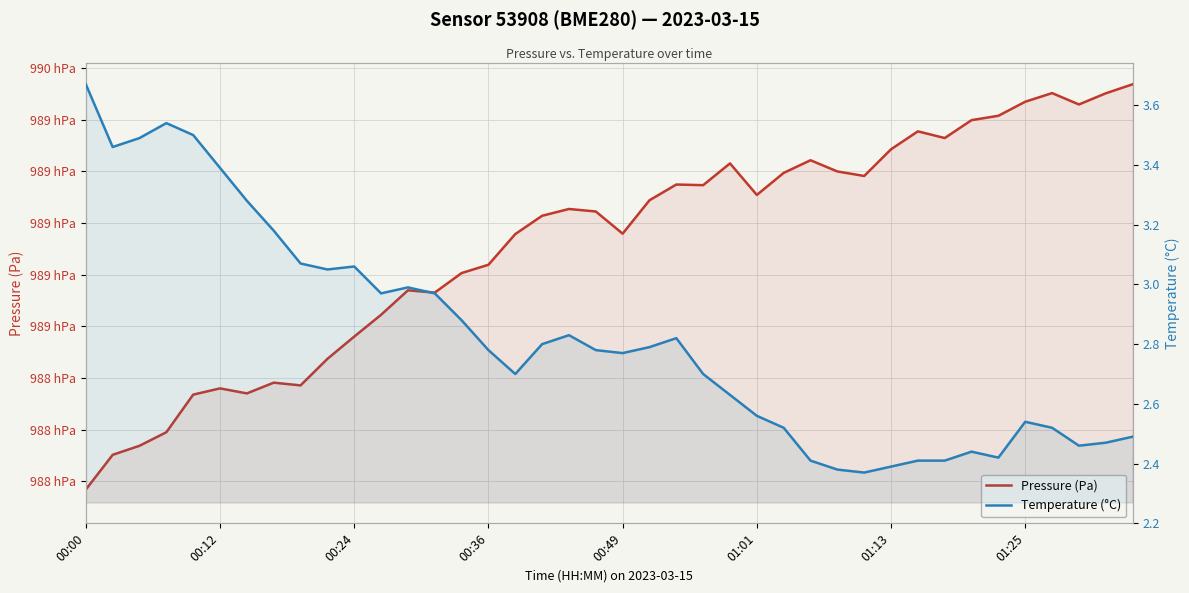

True or false: Temperature (°C) and Pressure (Pa) intersect in this chart.

False